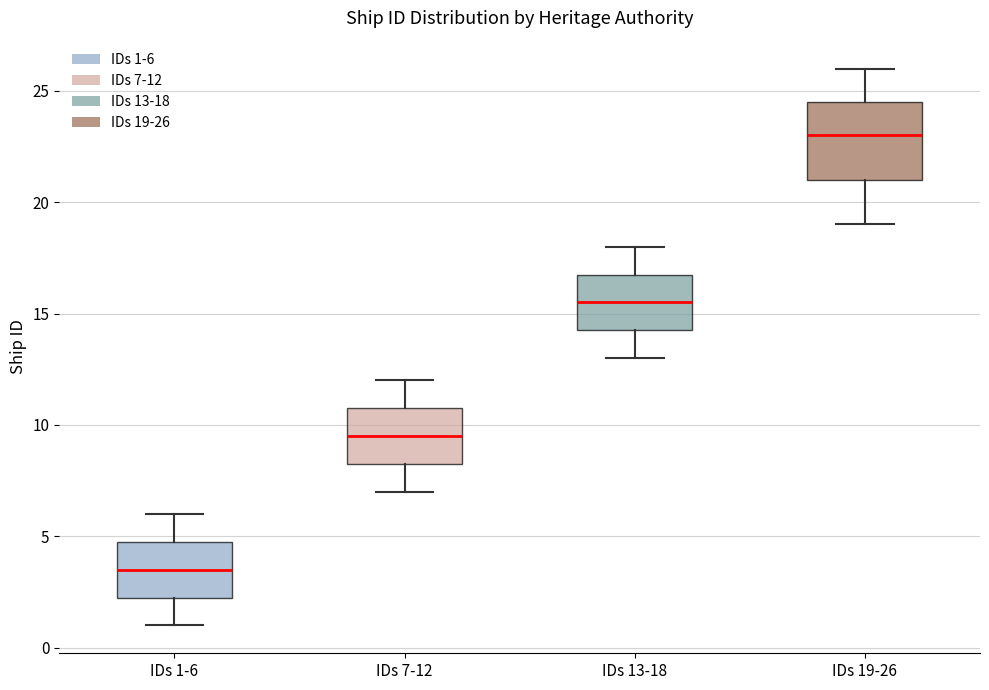

Where does the median line of the box for IDs 1-6 sit on the y-axis? The values are not printed on the chart, so give them approximately, as read against the axis.

3.5